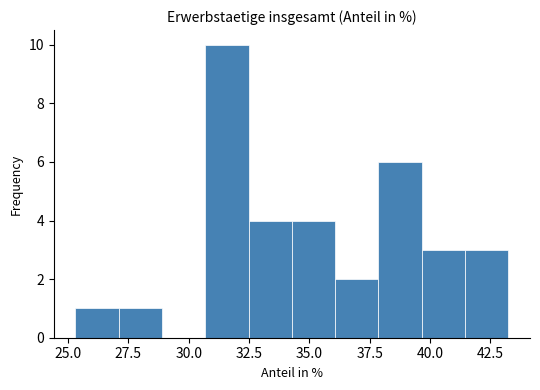

Around what value on the x-axis is the tallest bar? Give the approximate position of its centre, as read against the axis.

31.5